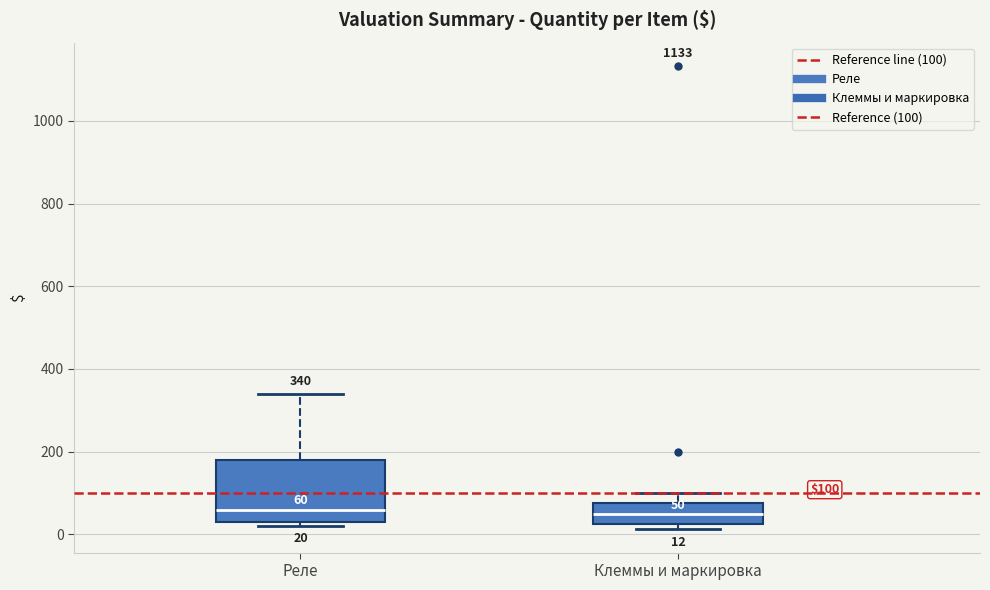

Which box is the tallest, from its lower edge to its upper edge?

Реле